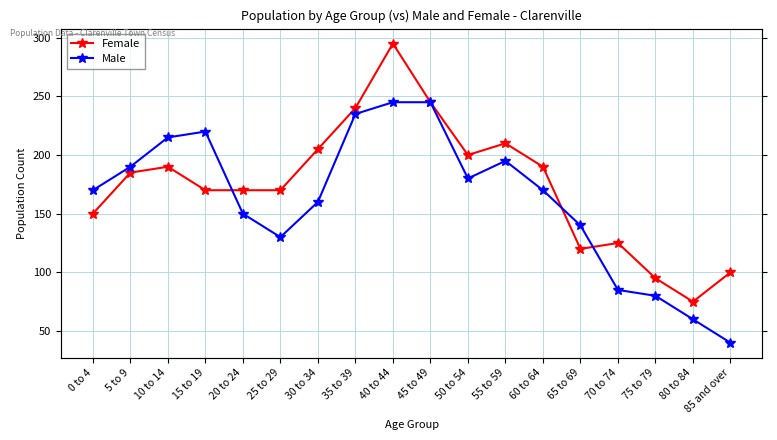

Which series has the largest total across all categories?

Female